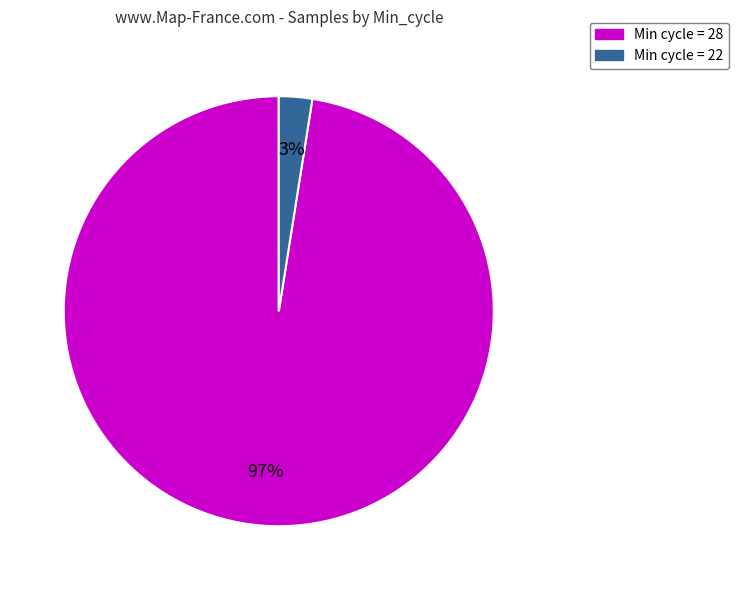

To the nearest percent, what is the average slice percentage?

50%